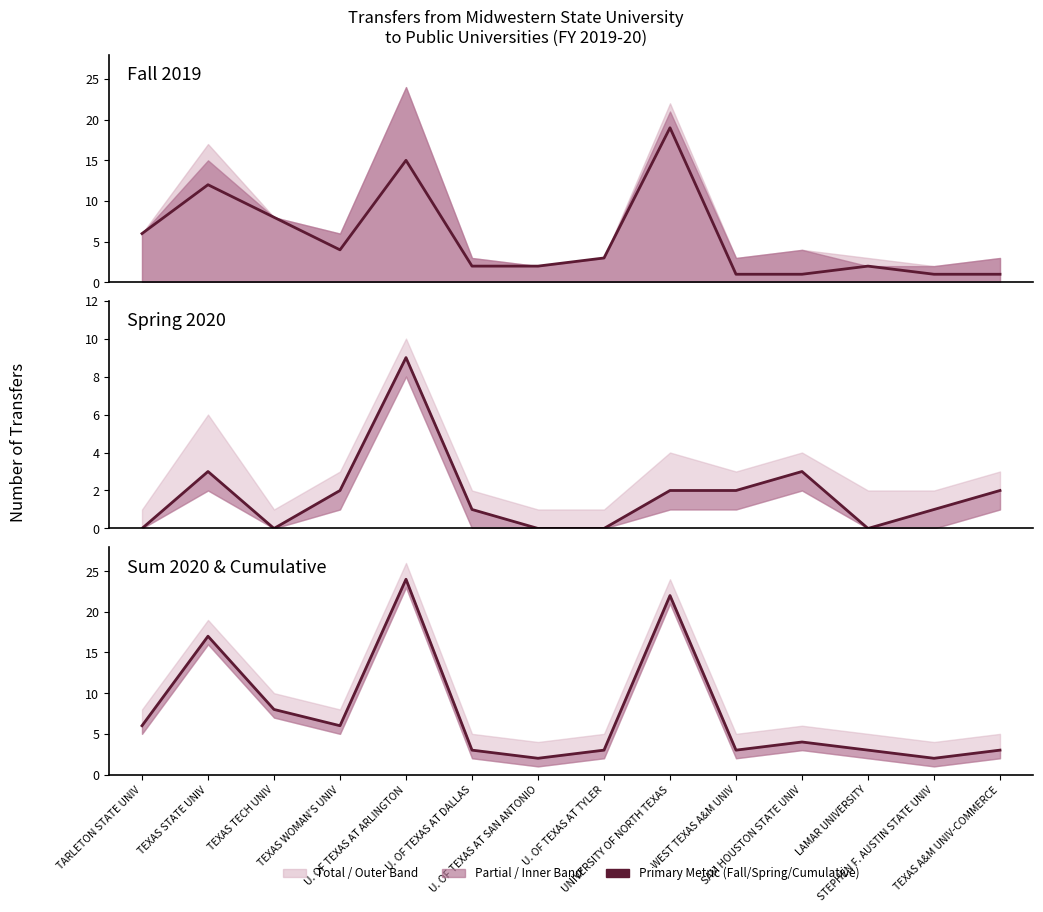

What is the difference between the second highest and second lowest values in the Cumulative series?

20